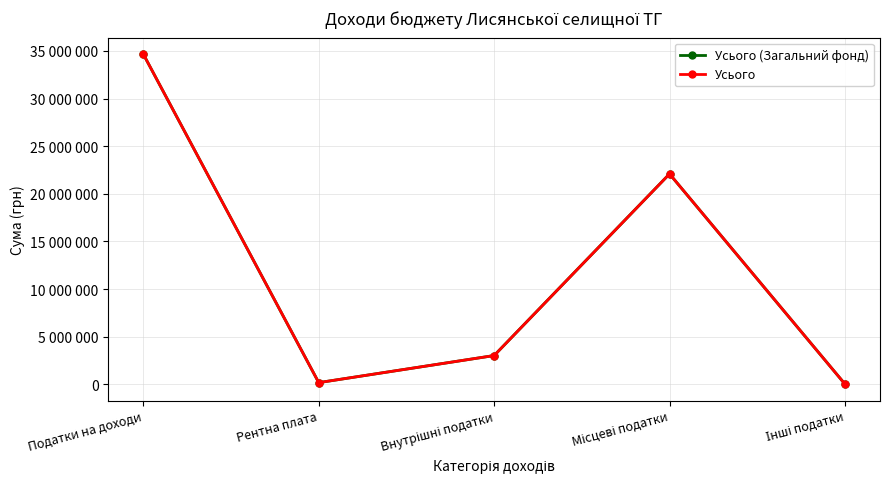

At how many categories does at least one series exceed 30795167?

1